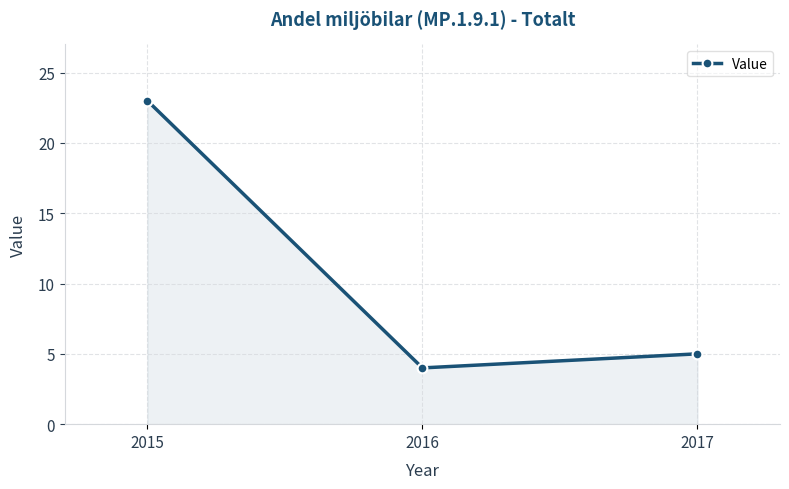

Which category has the lowest value across all series?

2016